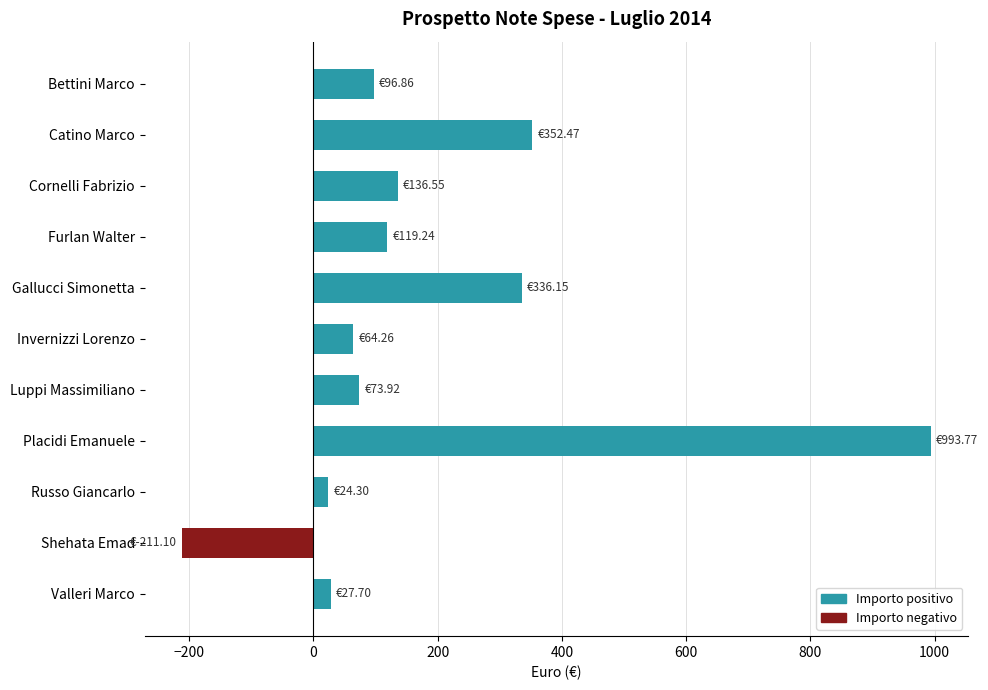

What is the label of the 6th bar from the top?

Invernizzi Lorenzo